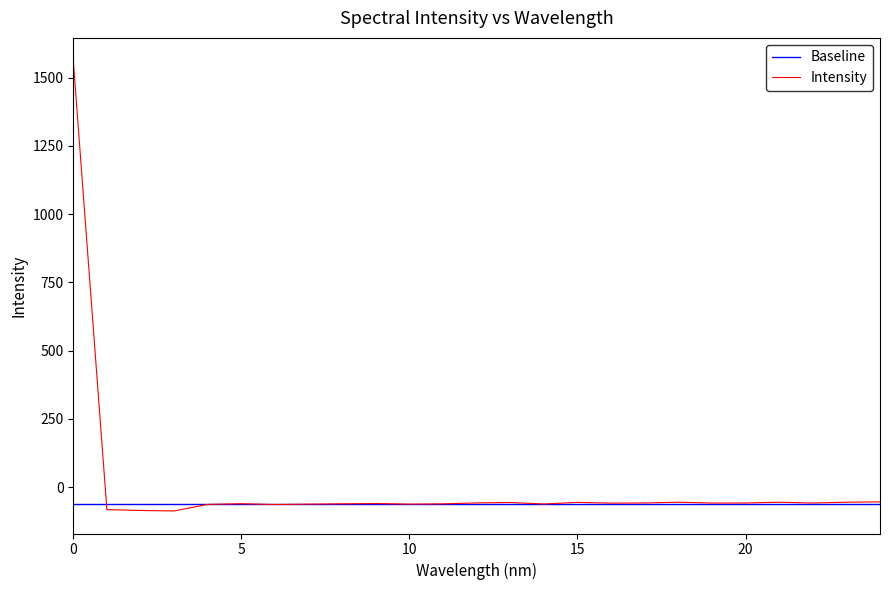

Which series has the largest range (max minus min)?

Intensity